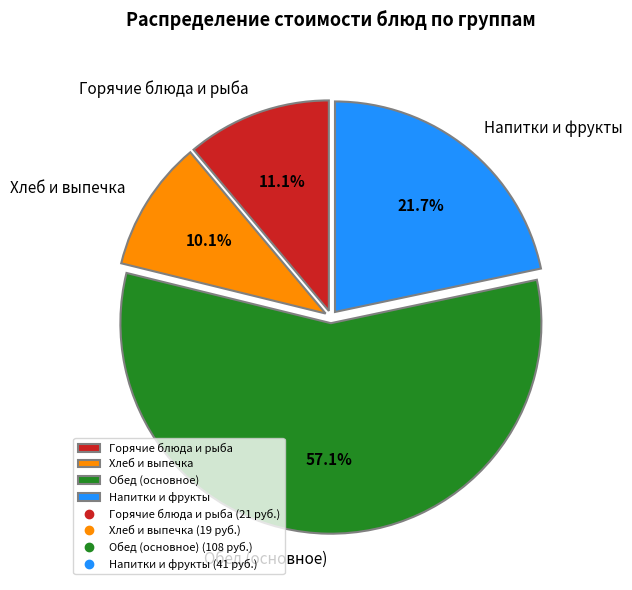

How much of the chart is everything except Хлеб и выпечка?

89.9%